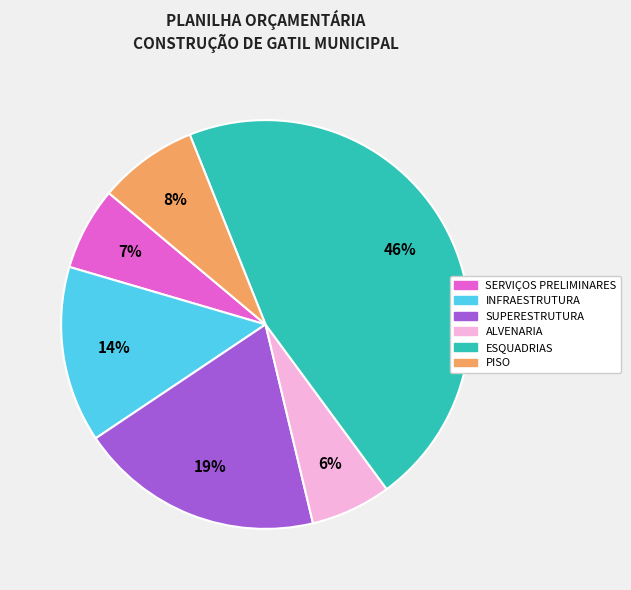

How many segments does this pie chart have?

6